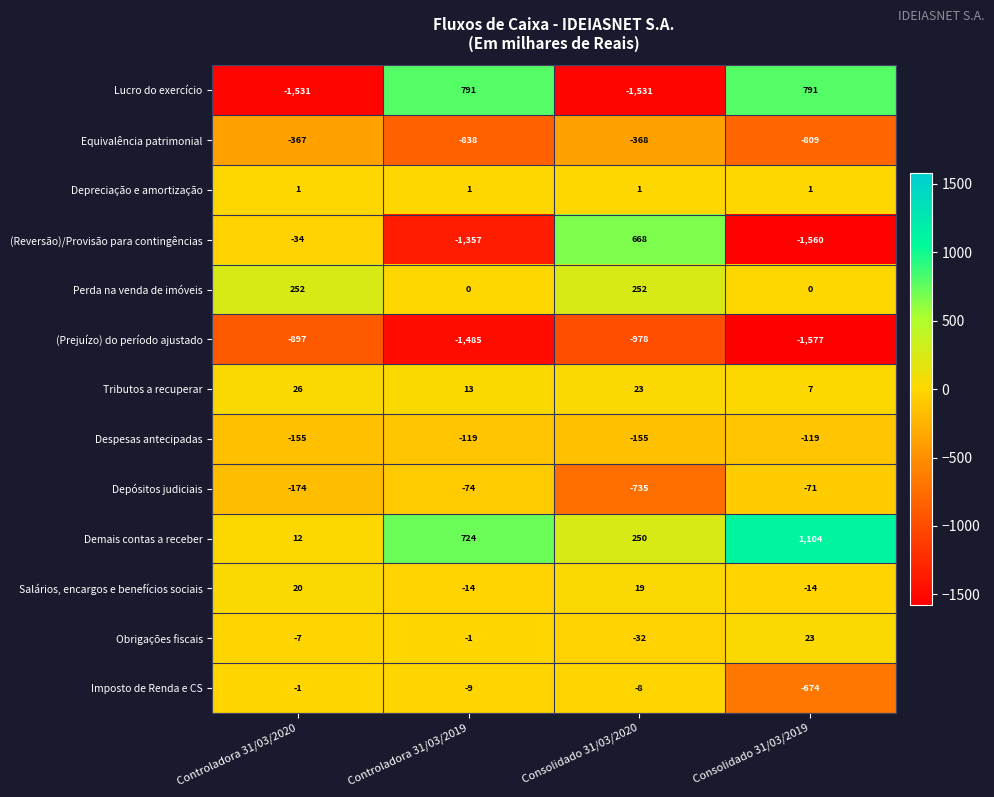

What is the approximate value of (Prejuízo) do período ajustado at Controladora 31/03/2020, to the nearest 100?

-900